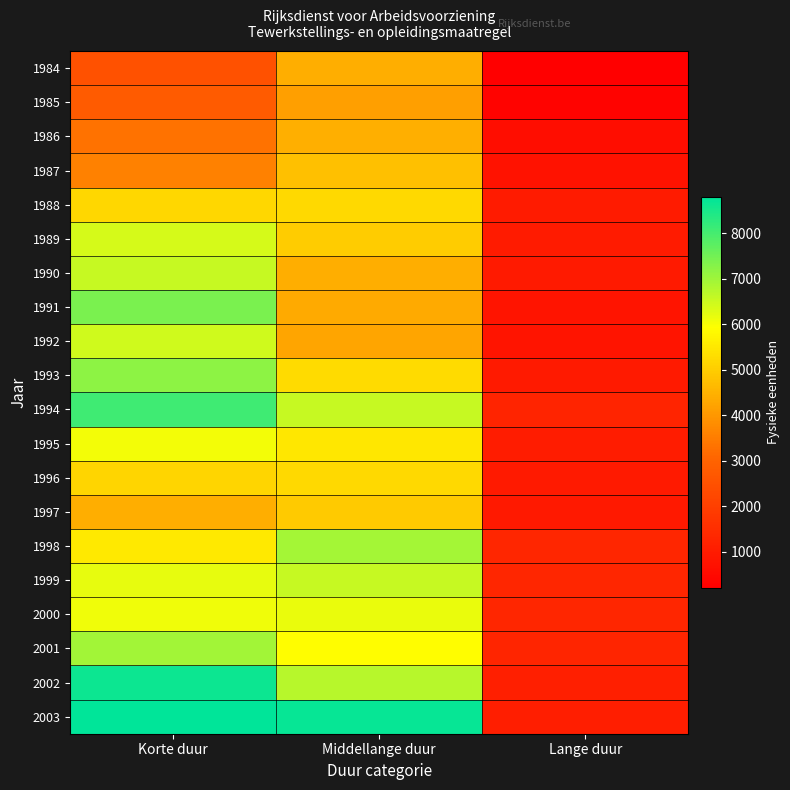

What is the greatest value displayed?

8785